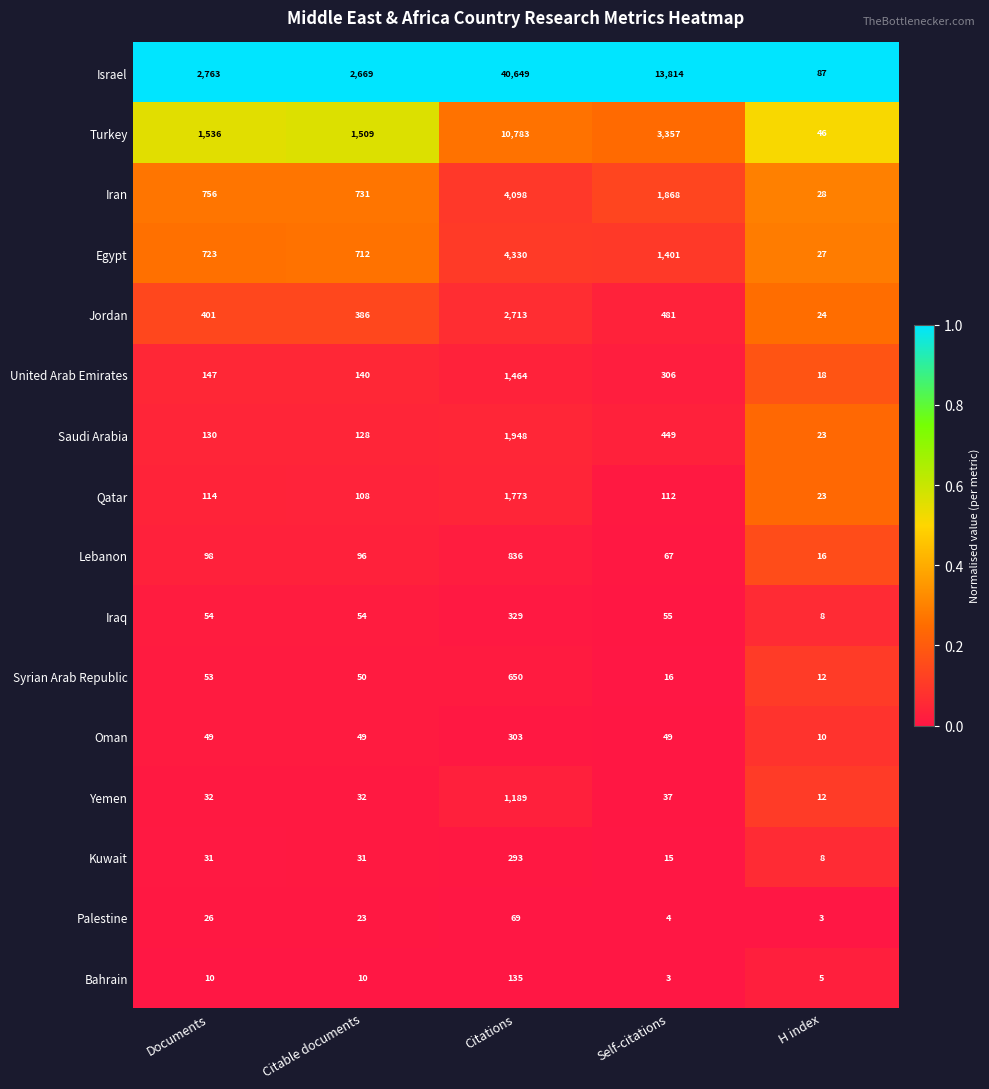

What is the sum of the Palestine values at Citable documents and Self-citations?

27